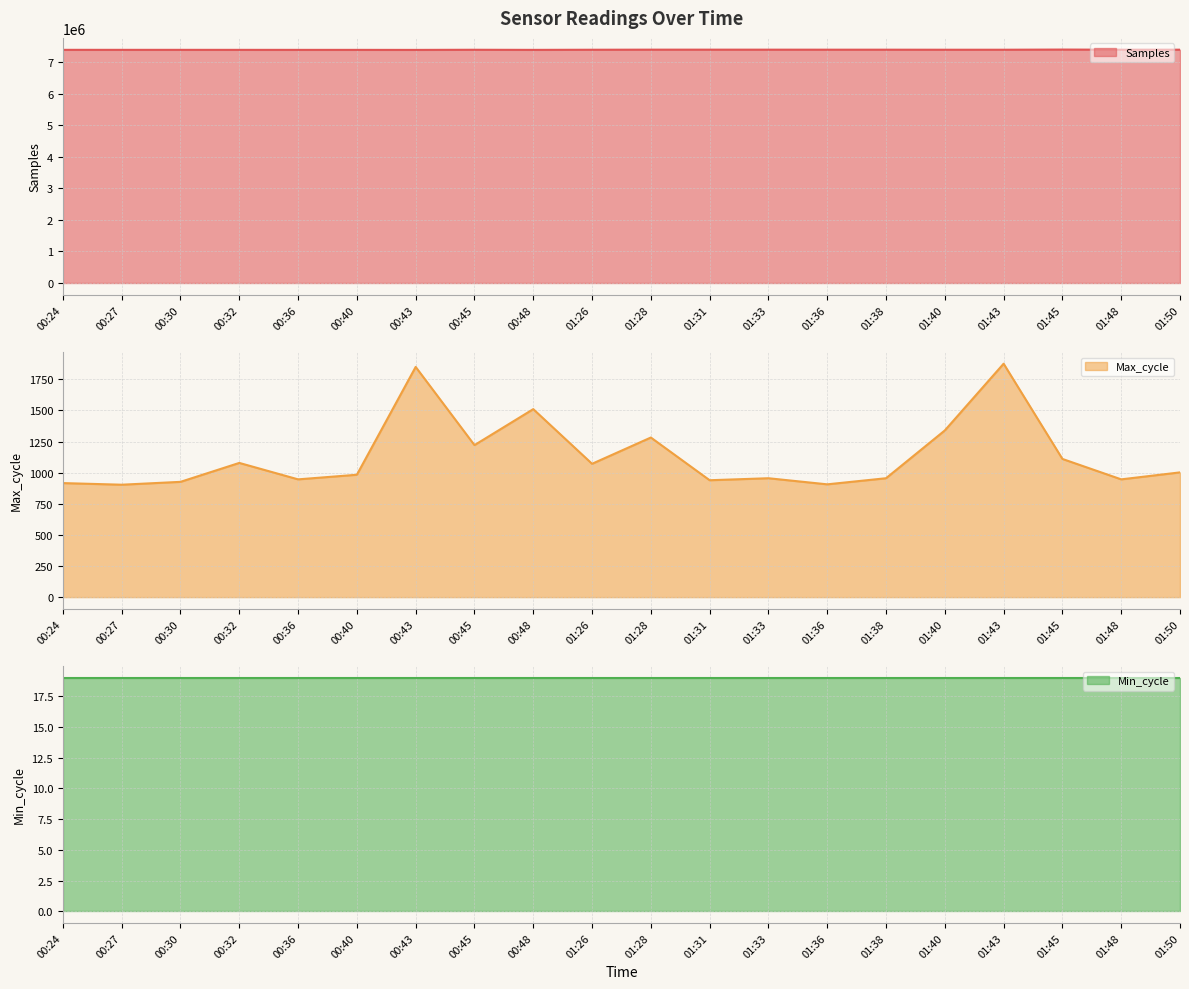

True or false: Samples and Max_cycle intersect in this chart.

False